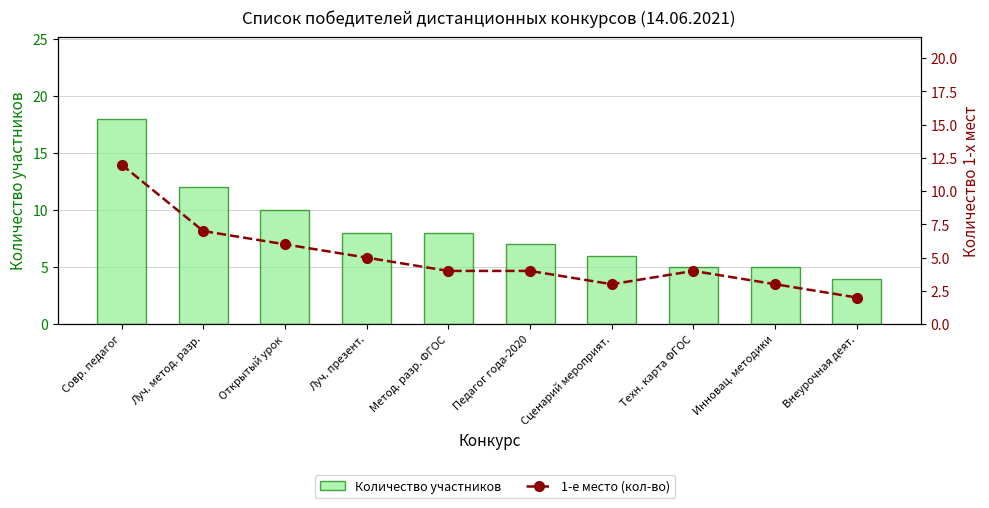

At which label does Количество участников first exceed 8?

Совр. педагог